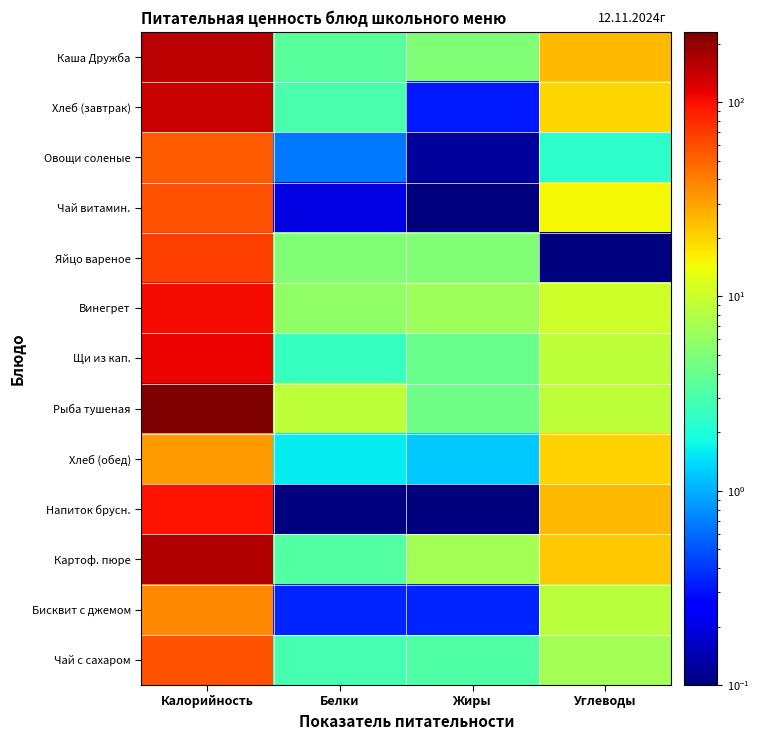

Reading left to right, extract all data points from this chart.

Каша Дружба: Калорийность=152.8	Белки=3.5	Жиры=5.0	Углеводы=25.2
Хлеб (завтрак): Калорийность=138.8	Белки=3.0	Жиры=0.3	Углеводы=19.7
Овощи соленые: Калорийность=53.2	Белки=0.7	Жиры=0.1	Углеводы=2.3
Чай витамин.: Калорийность=58.0	Белки=0.2	Жиры=0.1	Углеводы=15.0
Яйцо вареное: Калорийность=67.0	Белки=5.0	Жиры=5.0	Углеводы=0.0
Винегрет: Калорийность=101.9	Белки=5.8	Жиры=6.5	Углеводы=10.4
Щи из кап.: Калорийность=108.5	Белки=2.5	Жиры=4.0	Углеводы=9.0
Рыба тушеная: Калорийность=229.7	Белки=9.0	Жиры=4.2	Углеводы=9.0
Хлеб (обед): Калорийность=31.3	Белки=1.6	Жиры=1.2	Углеводы=19.9
Напиток брусн.: Калорийность=96.0	Белки=0.1	Жиры=0.0	Углеводы=25.2
Картоф. пюре: Калорийность=159.9	Белки=3.3	Жиры=7.1	Углеводы=22.2
Бисквит с джемом: Калорийность=36.6	Белки=0.3	Жиры=0.3	Углеводы=8.6
Чай с сахаром: Калорийность=58.0	Белки=2.9	Жиры=3.2	Углеводы=7.0